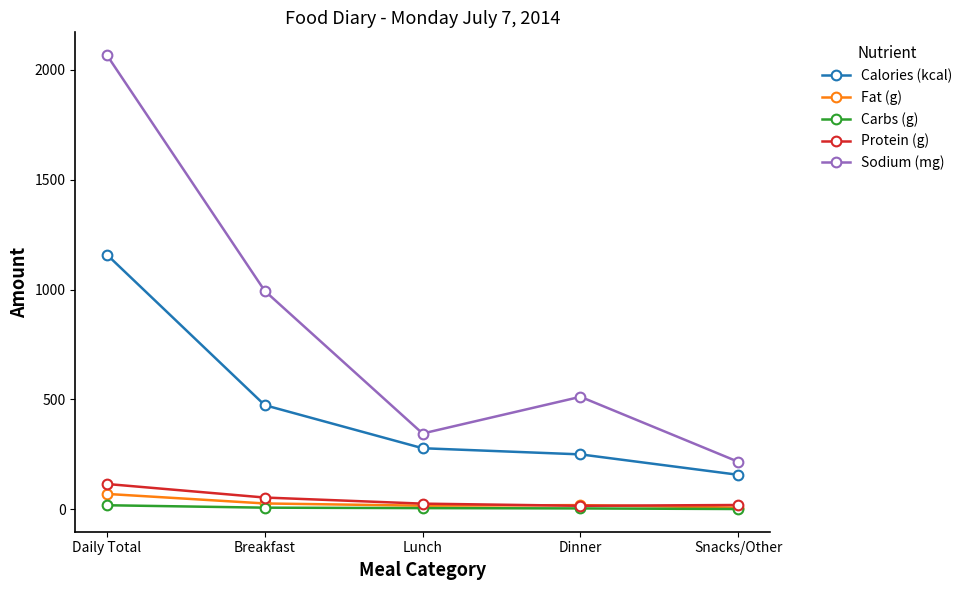

At how many categories does at least one series exceed 1010?

1